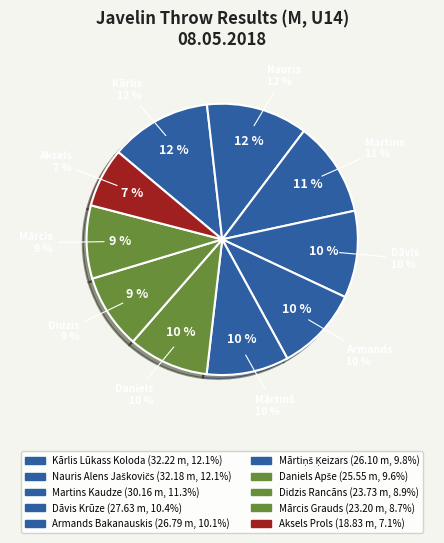

Approximately how many times larger is the value at Kārlis Lūkass Koloda compared to Dāvis Krūze?

1.2